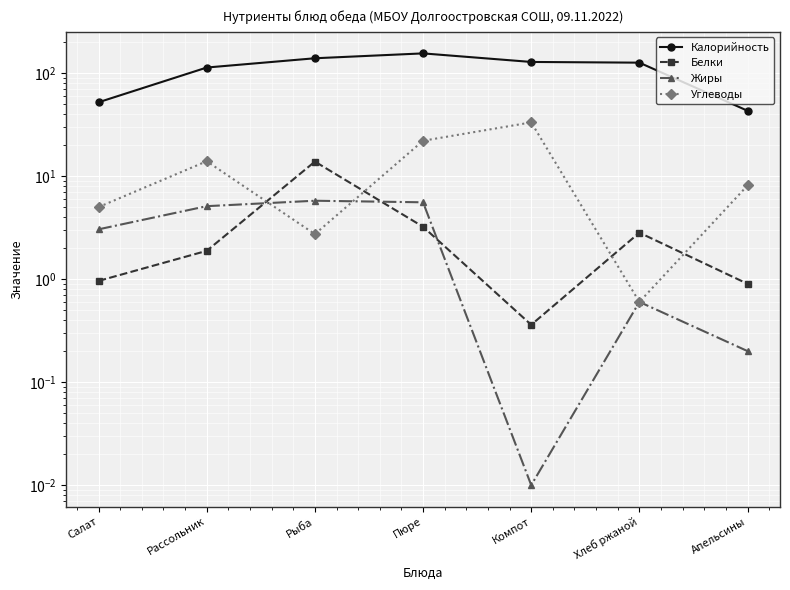

What is the difference between the maximum and minimum values in the Углеводы series?

32.6